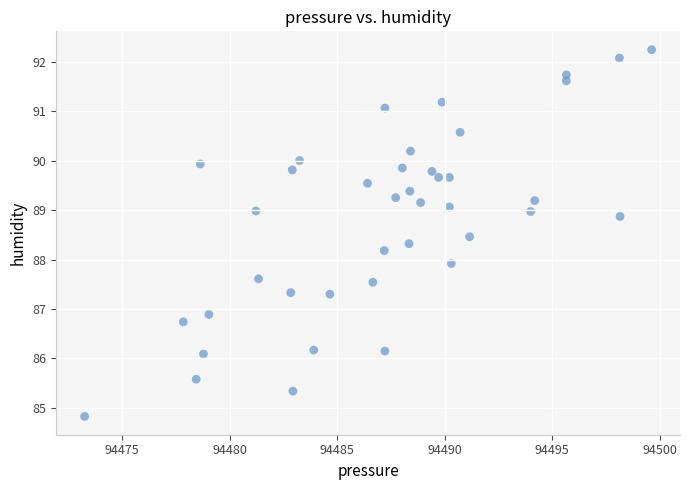

What is the range of Y values (max minus min)?

7.4